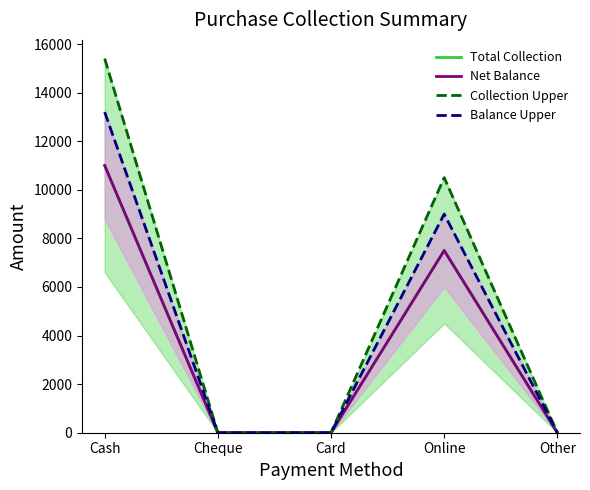

How many data points in Balance Upper are above 0?

2